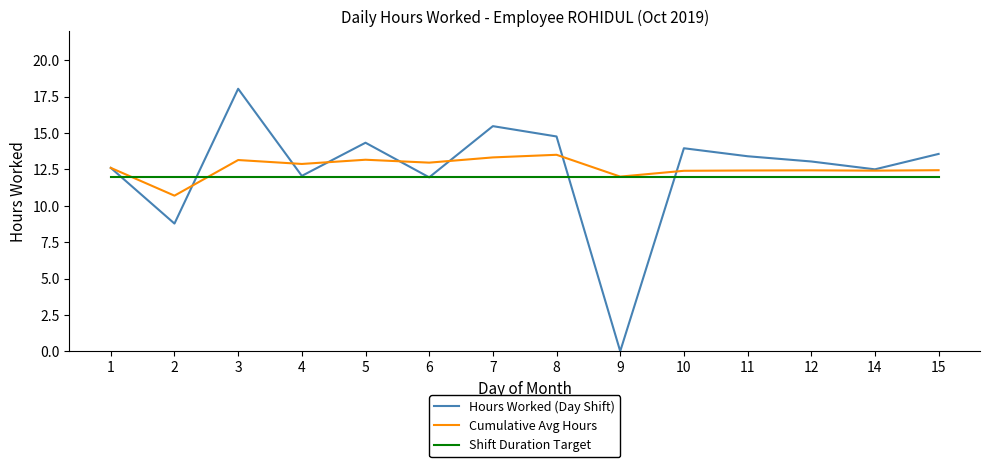

Rank the series by their average value, from highest to lowest.

Cumulative Avg Hours, Hours Worked (Day Shift), Shift Duration Target